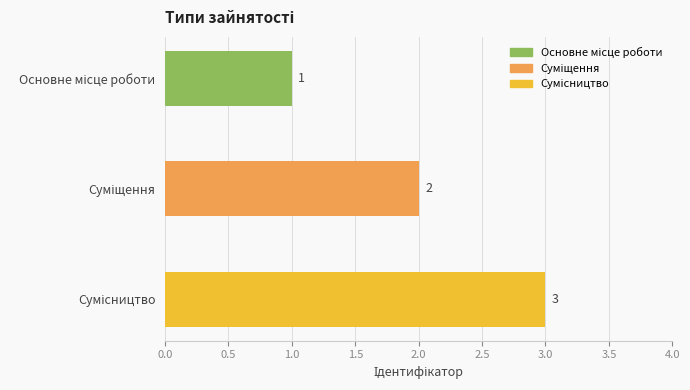

What is the greatest value displayed?

3